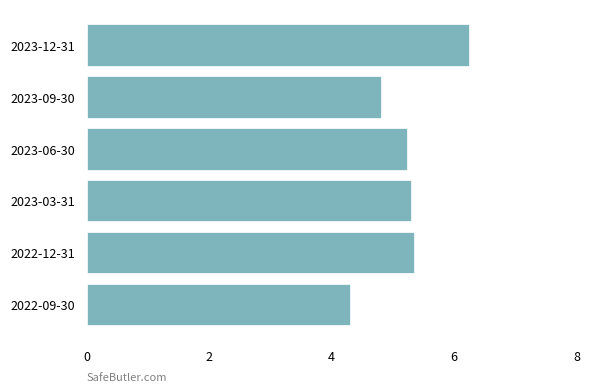

Between 2023-12-31 and 2023-06-30, which is larger?

2023-12-31